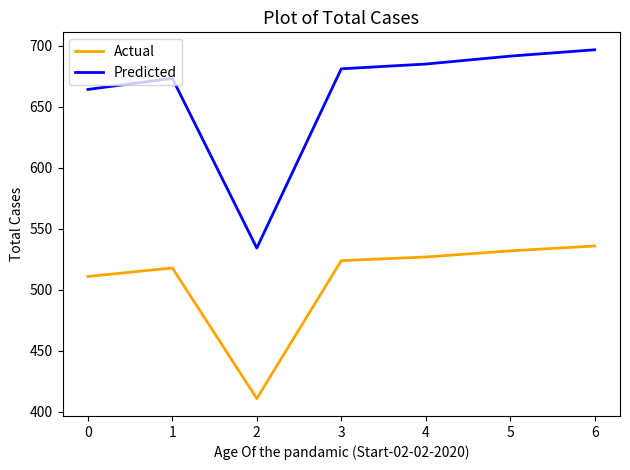

Which series has the largest total across all categories?

Predicted